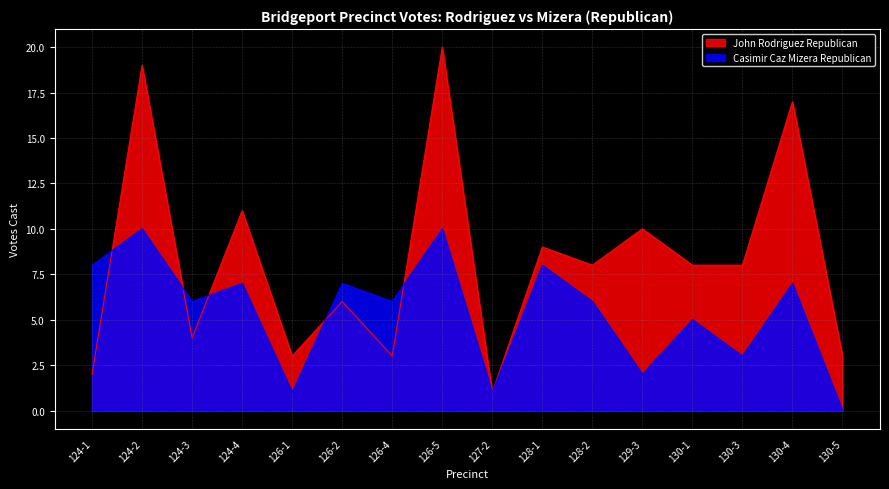

How many values in the John Rodriguez Republican series are below 8?

7